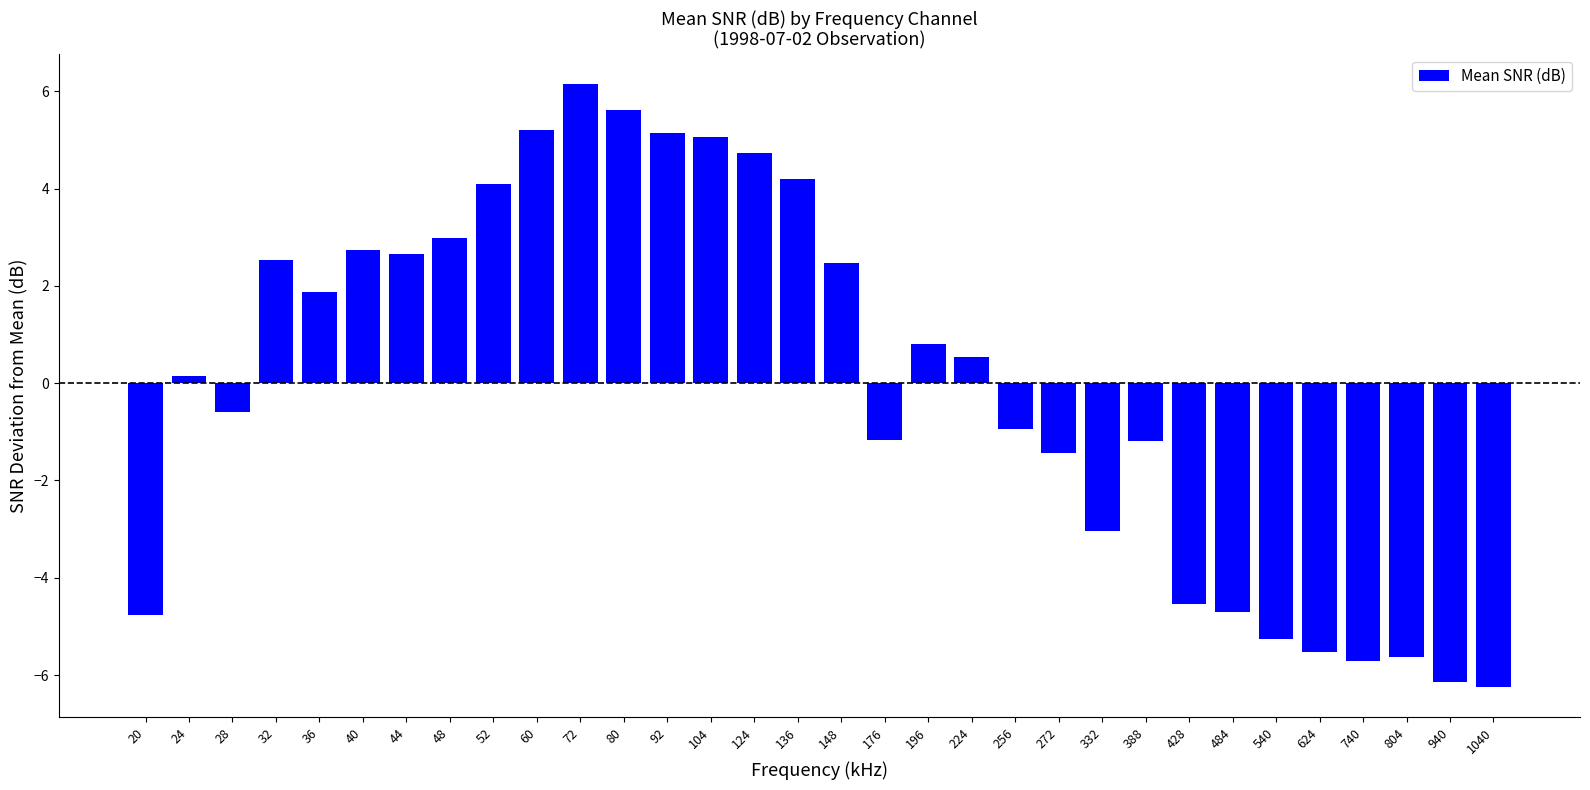

Which has a higher value, 428 or 388?

388